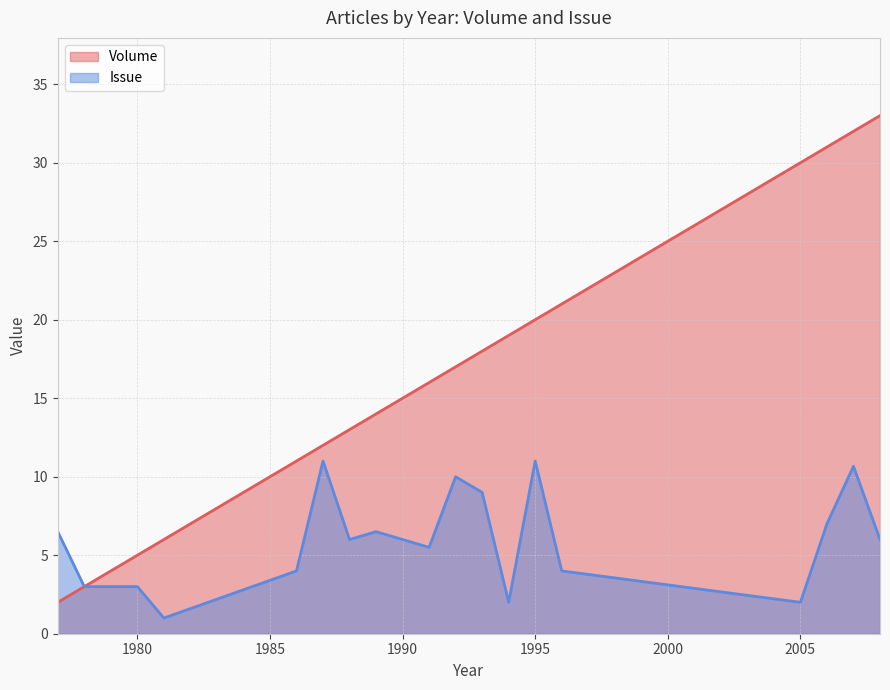

What is the maximum value shown in the chart?

33